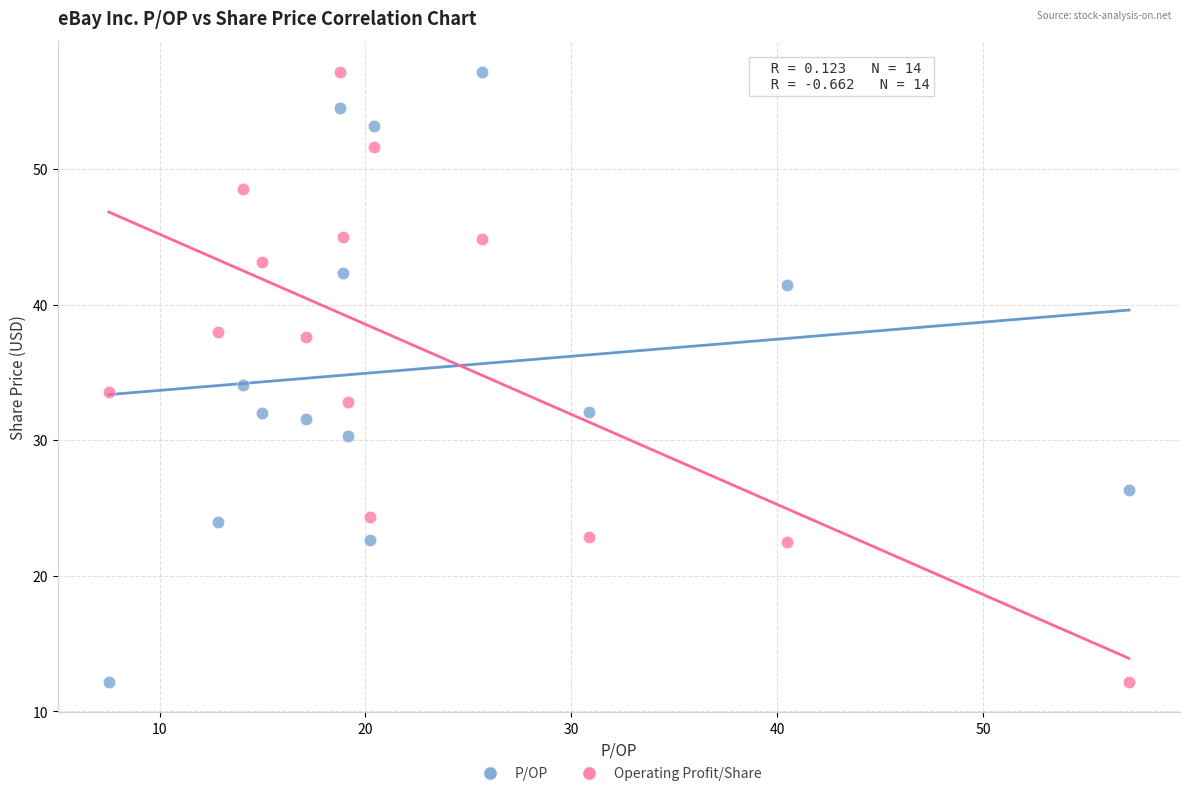

What is the X range (max minus min) for the scatter plot?

49.6